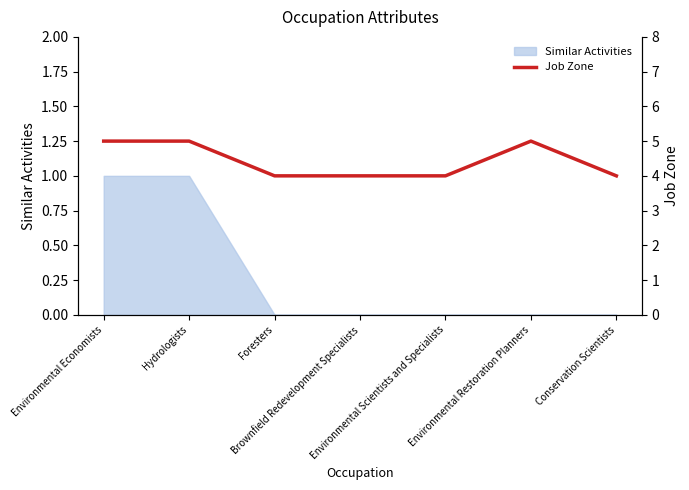

What is the label of the 6th point from the left?

Environmental Restoration Planners